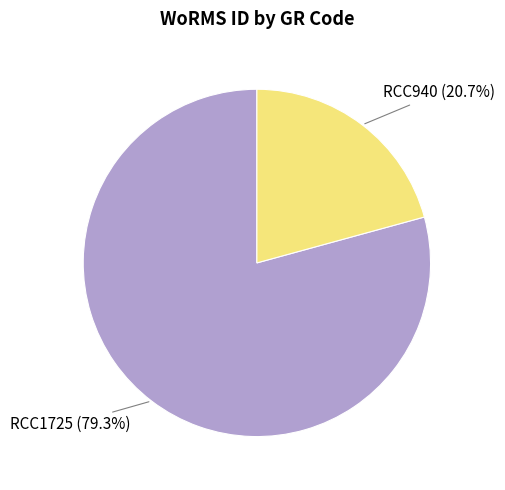

How many segments does this pie chart have?

2